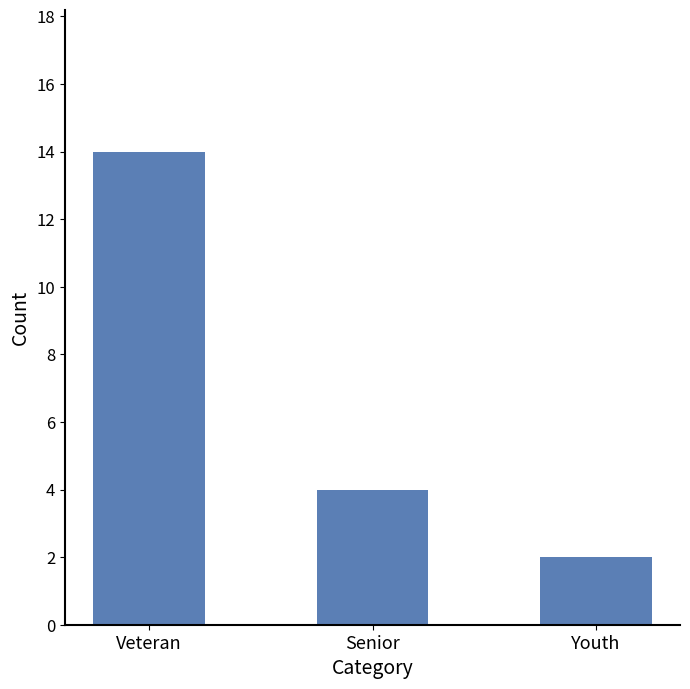

What is the difference between the maximum and minimum values?

12